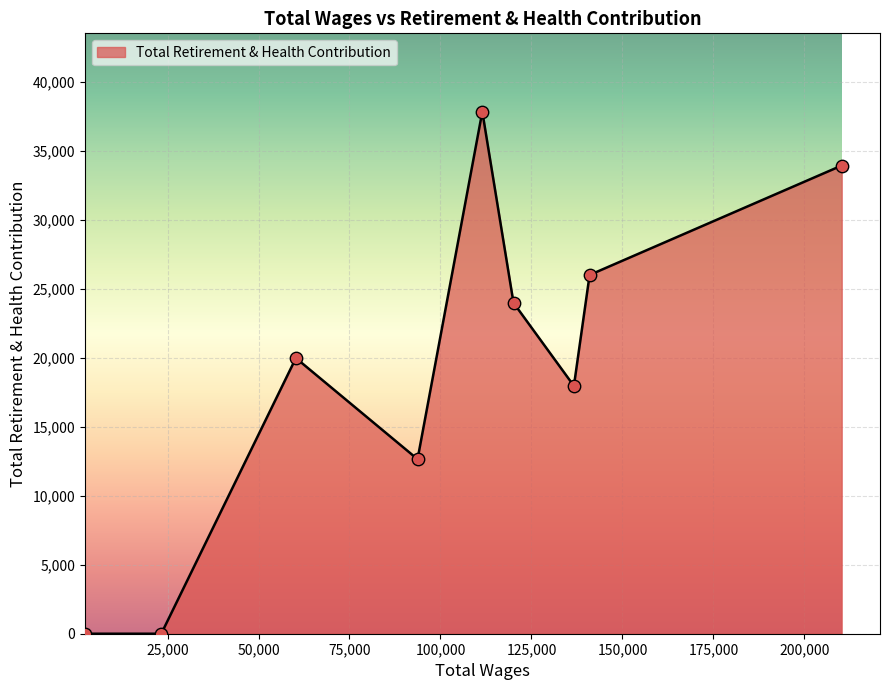

What is the difference between the maximum and minimum values?

37845